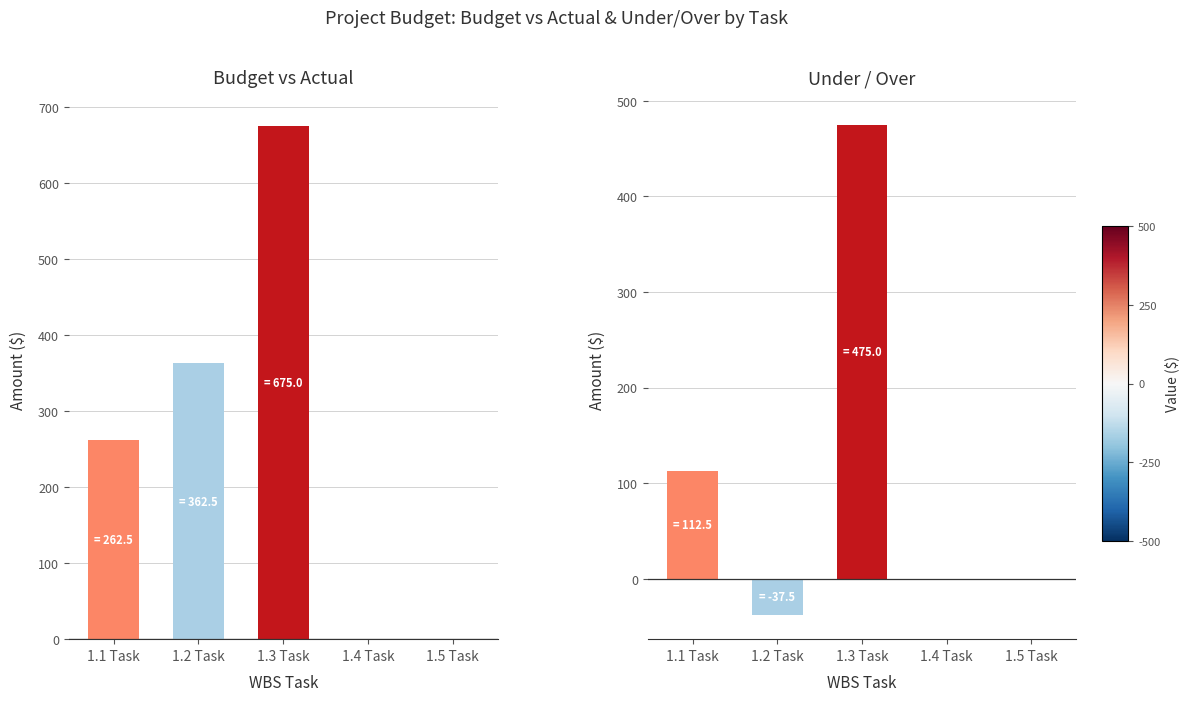

What is the difference between the values at 1.1 Task and 1.2 Task?

150.0